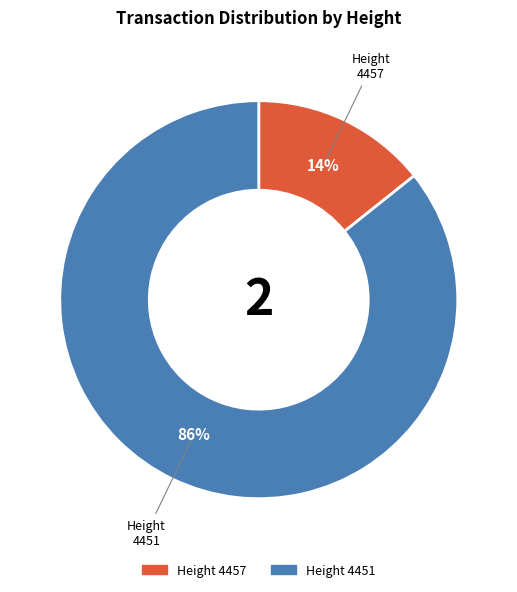

How many slices are in this pie chart?

2